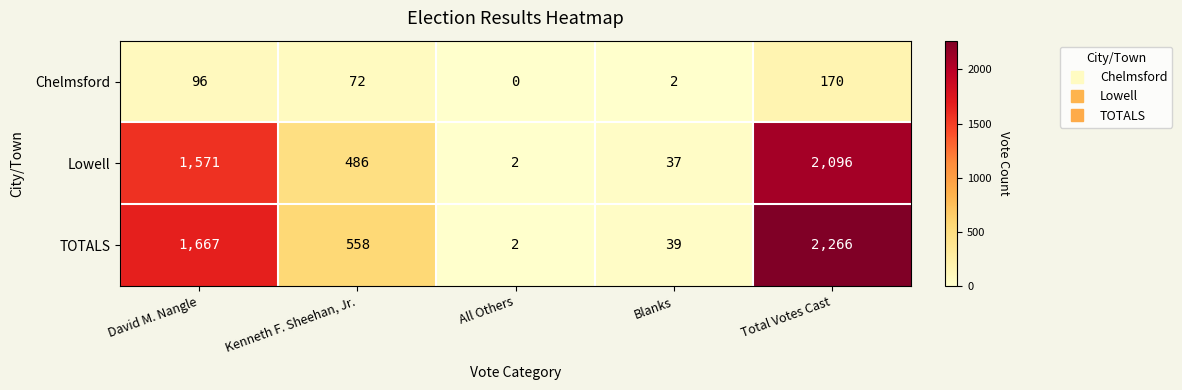

The TOTALS series shows 1344 at Total Votes Cast. True or false?

False